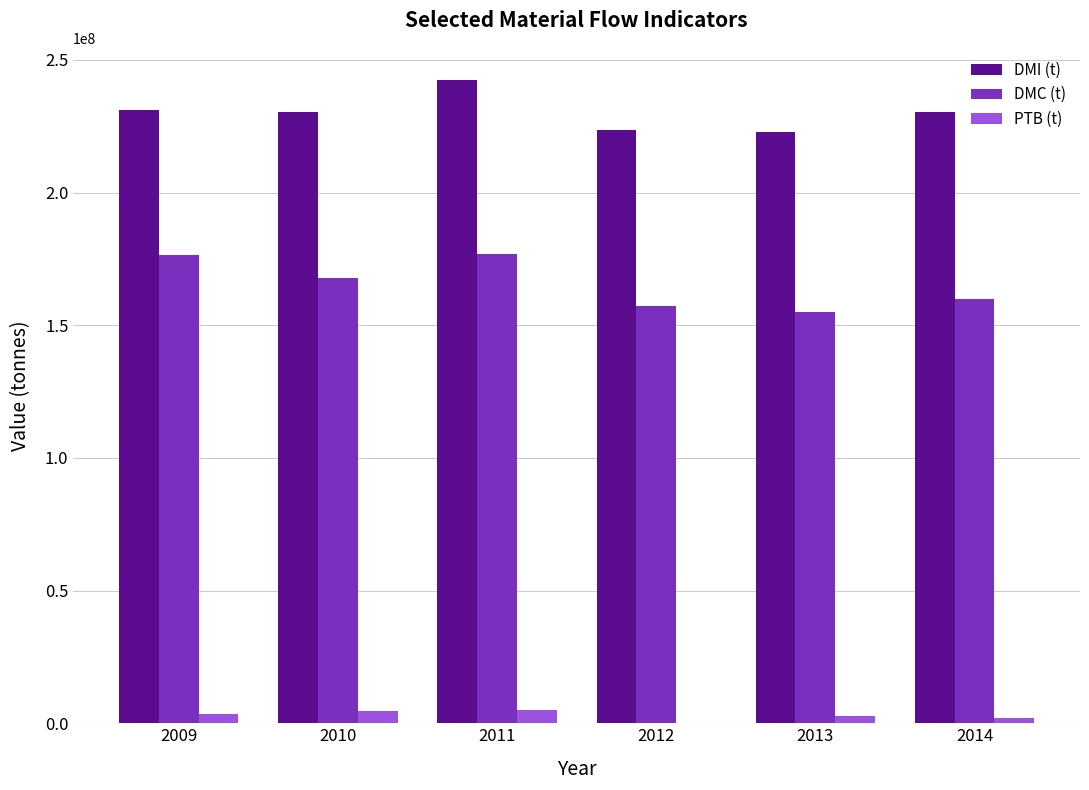

What is the maximum value for DMI (t)?

242402861.5